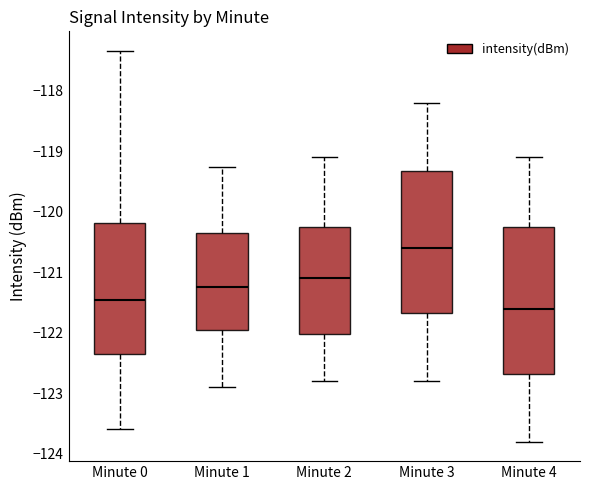

Which box has the lowest median line?

Minute 4